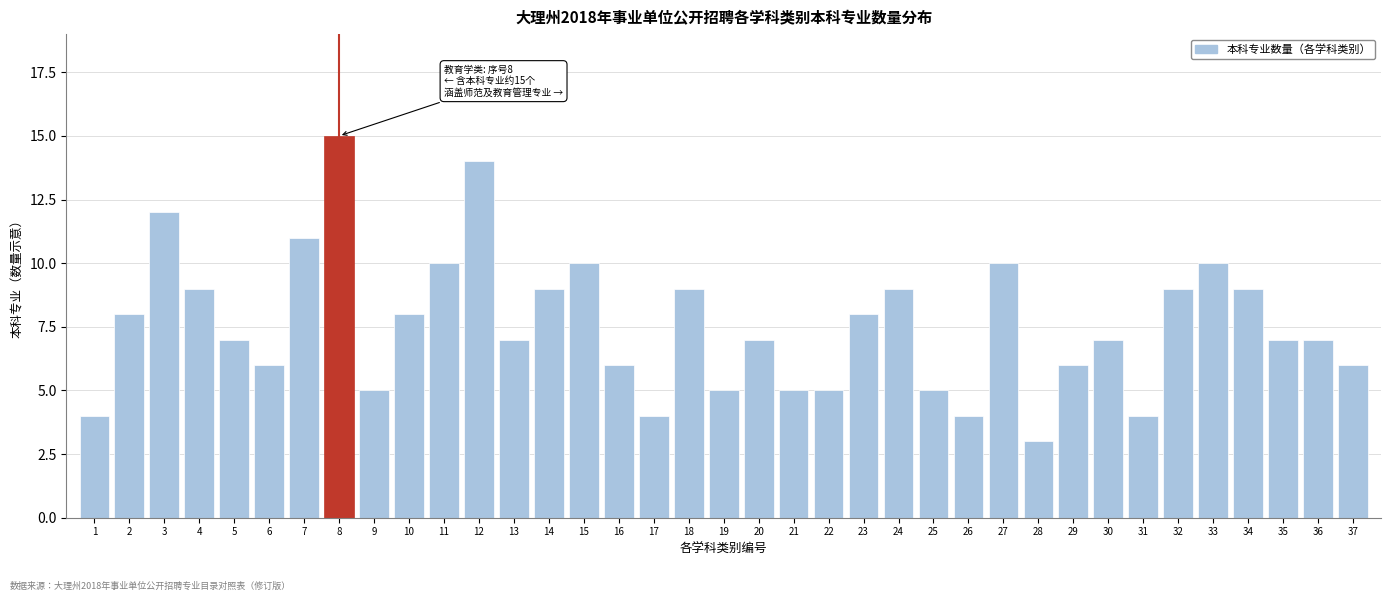

What is the value of the 30th bar from the left?

7